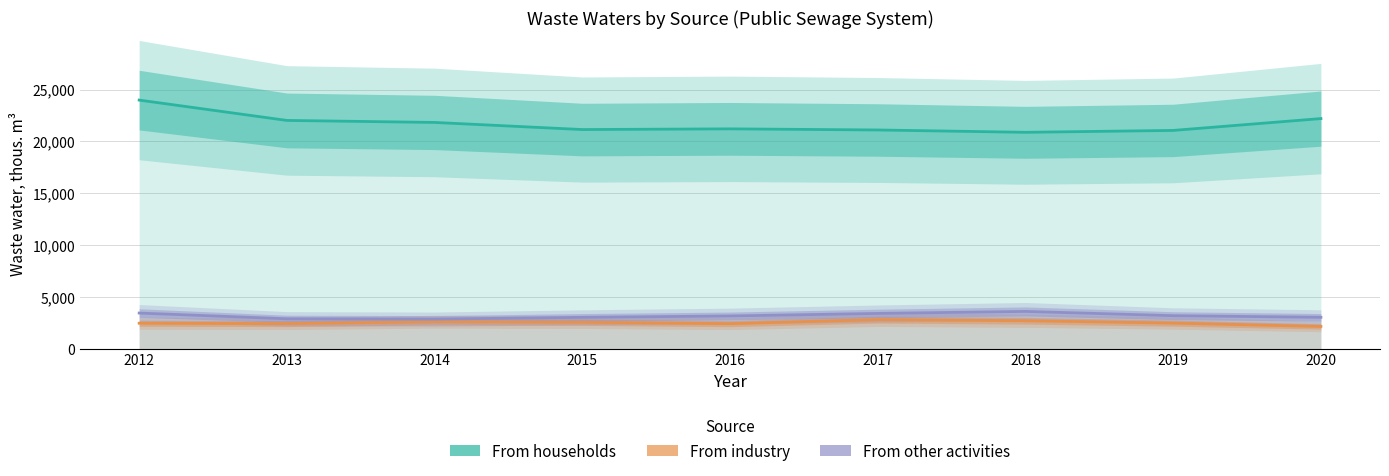

What is the value of the From households point at the 5th from the left?

21209